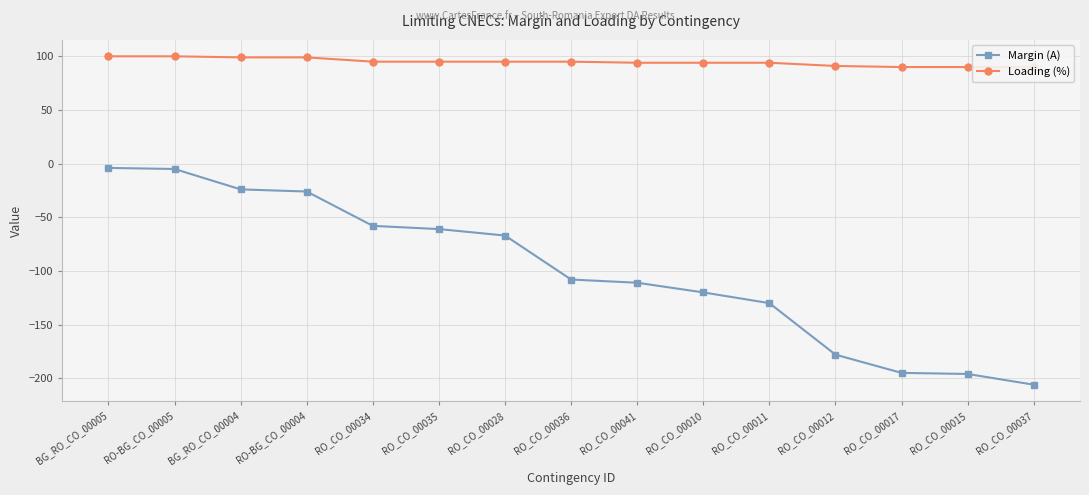

True or false: Margin (A) and Loading (%) intersect in this chart.

False